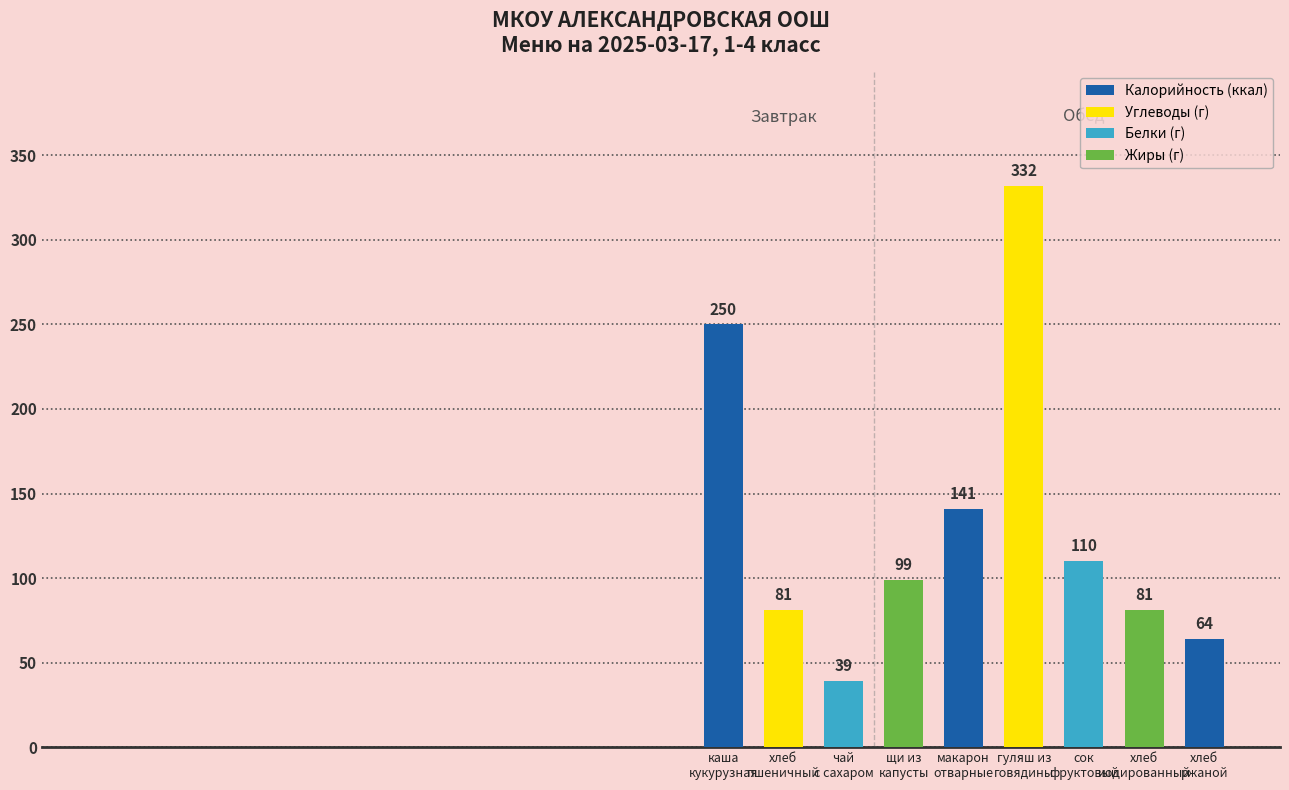

What is the value of the 8th bar from the left?

81